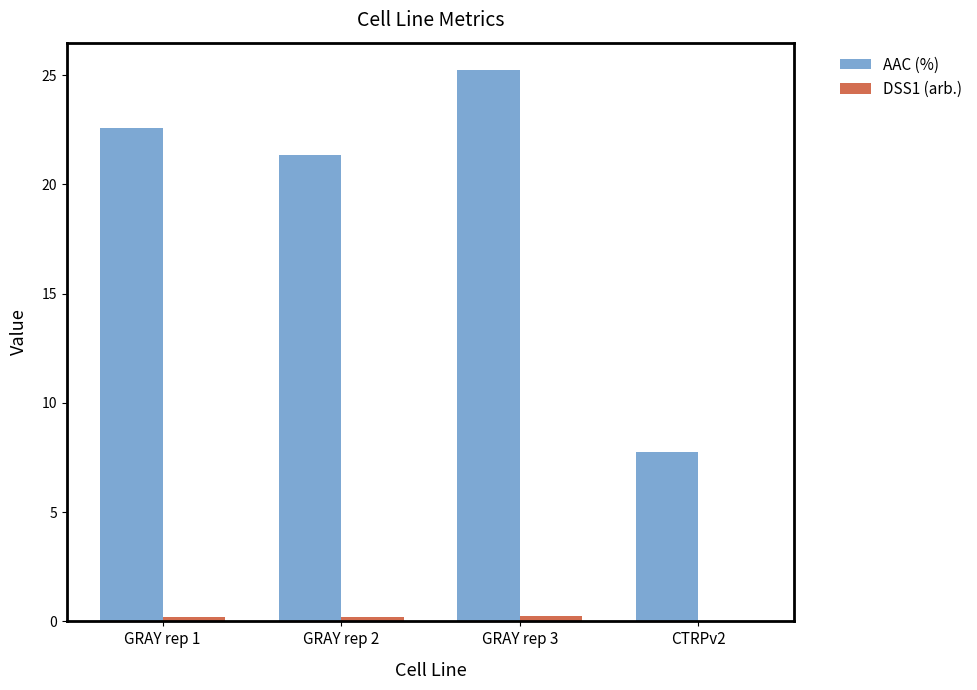

Which label corresponds to the largest value in the chart?

GRAY rep 3